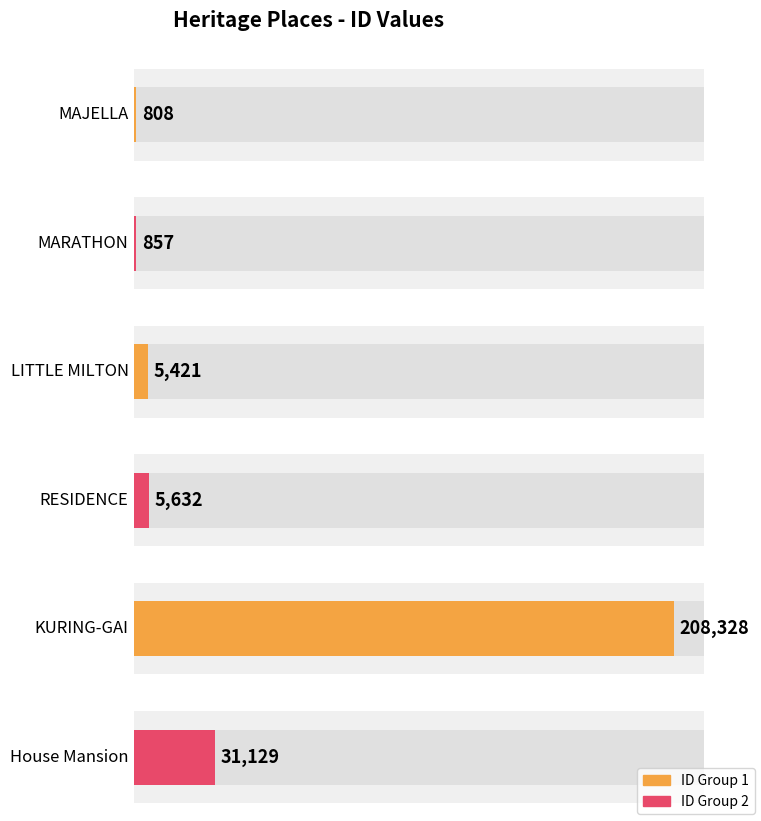

At which category does the chart reach its minimum across all series?

MAJELLA